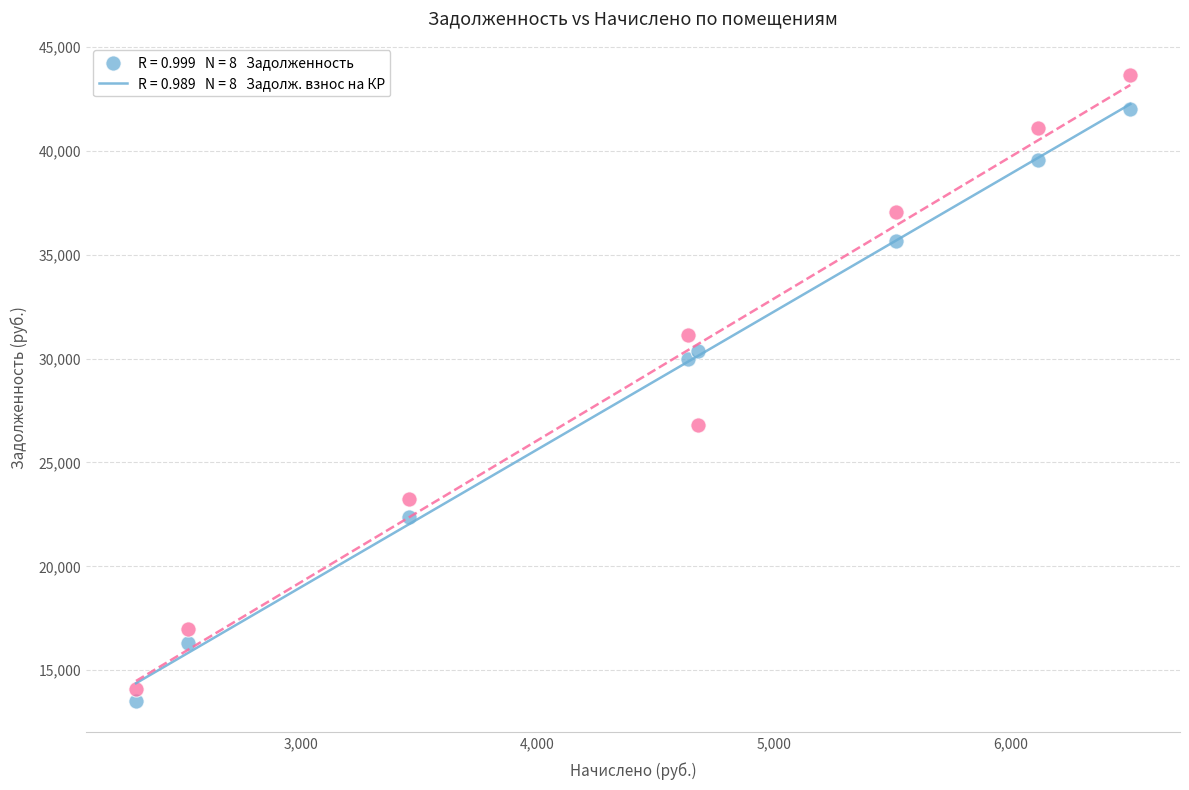

Across all series, what Y value is closest to 28587?

29988.5